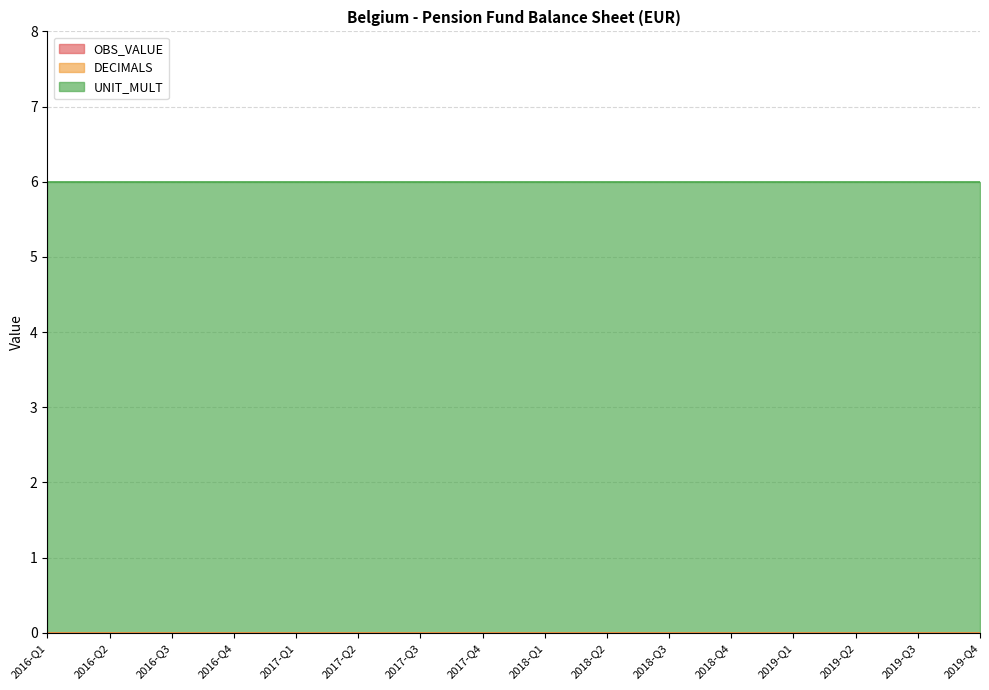

True or false: UNIT_MULT has more than 1 points higher than both neighbors.

False